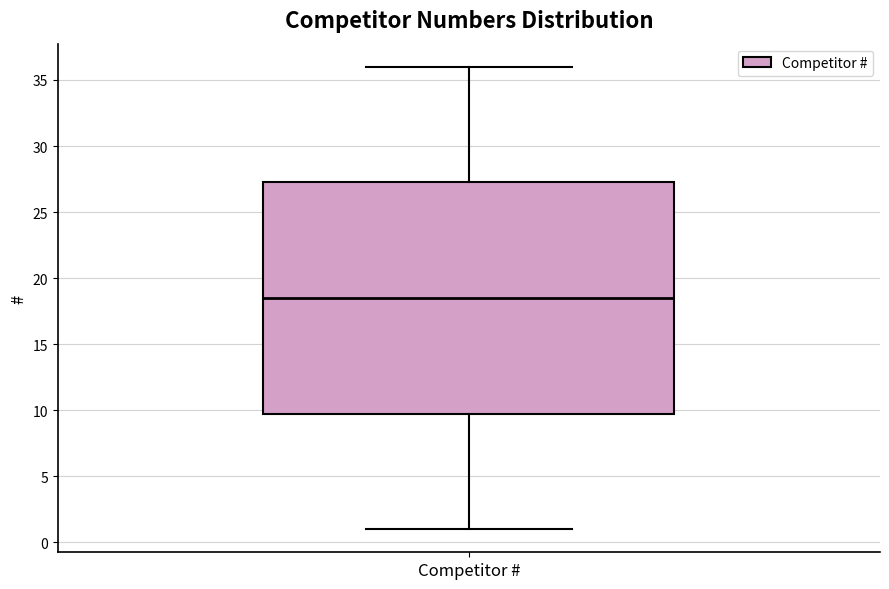

Transcribe this box plot: give where the median line is, the range the box spans, and where the two whiskers end, as read against the y-axis. The values are not printed on the chart, so give them approximately, as read against the axis.

median 18.5, box 10.0 to 27.5, whiskers 1.0 to 36.0